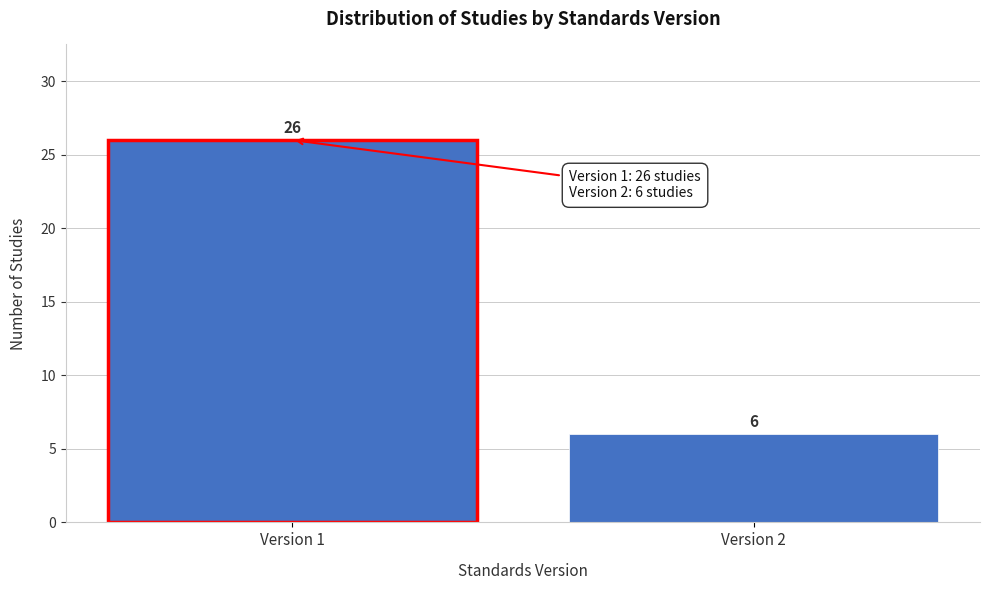

Reading left to right, transcribe all the data shown in this chart.

Version 1=26	Version 2=6